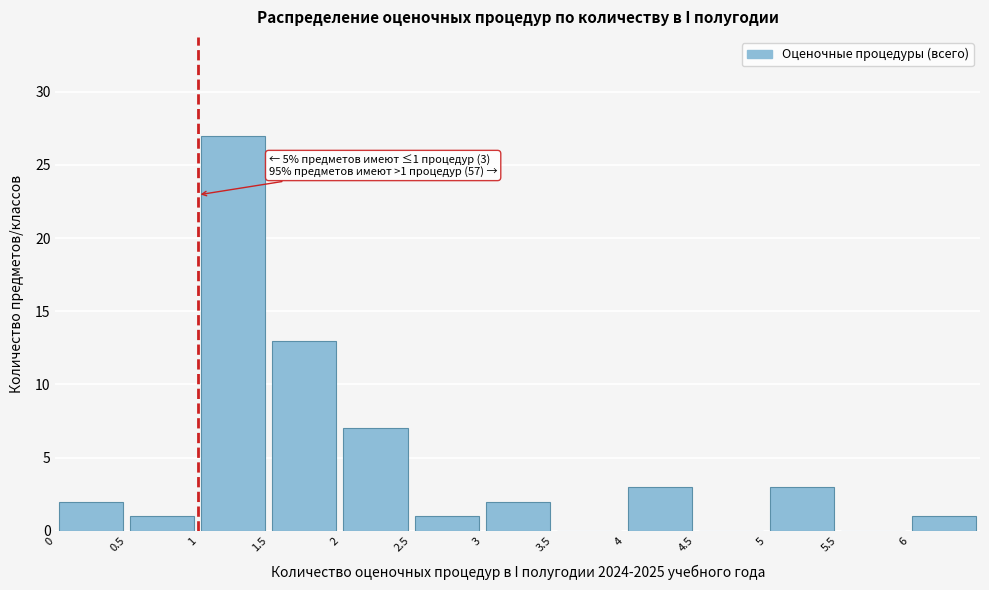

Over which range of the x-axis is the bar tallest?

1.0 to 1.5